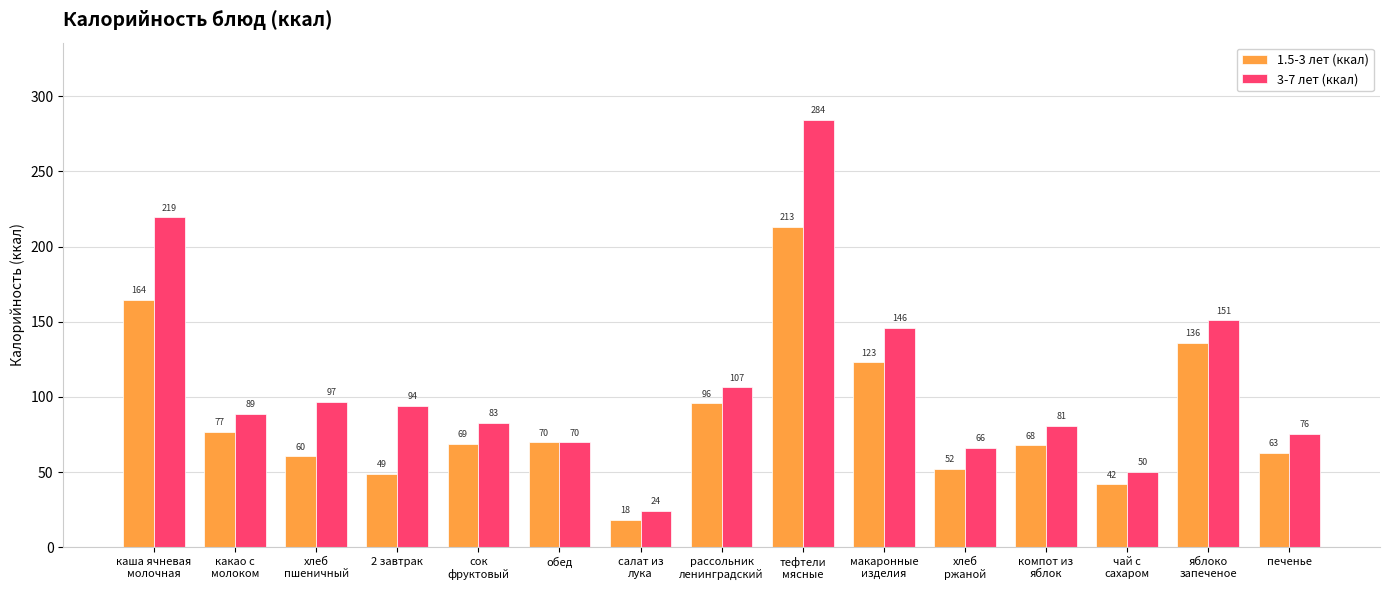

What is the label of the 1st bar from the left?

каша ячневая
молочная